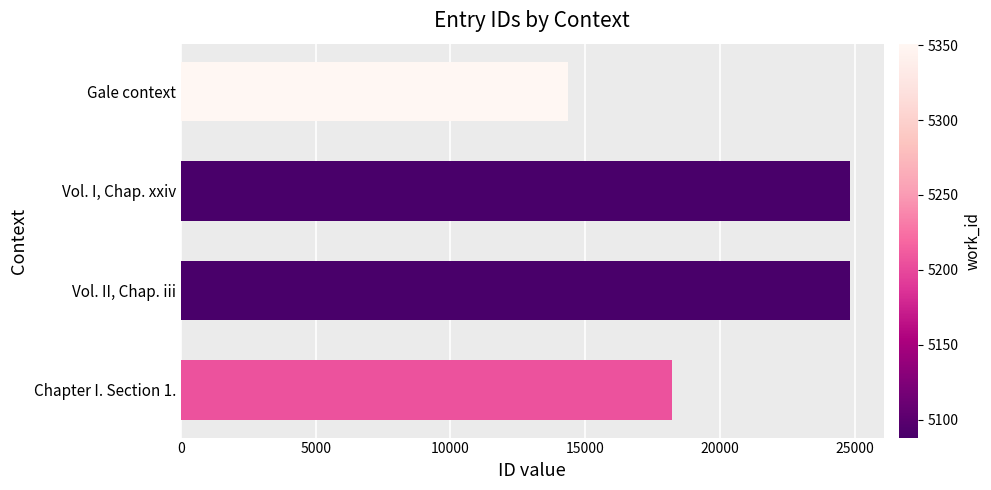

List the labels in order of value, smallest first.

Gale context, Chapter I. Section 1., Vol. II, Chap. iii, Vol. I, Chap. xxiv